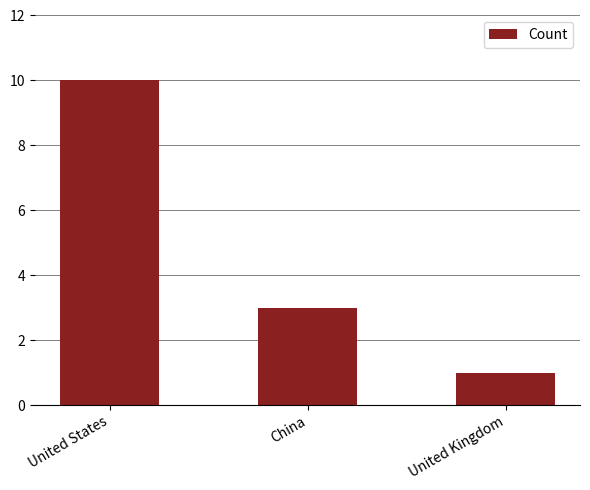

List the labels in order of value, largest first.

United States, China, United Kingdom